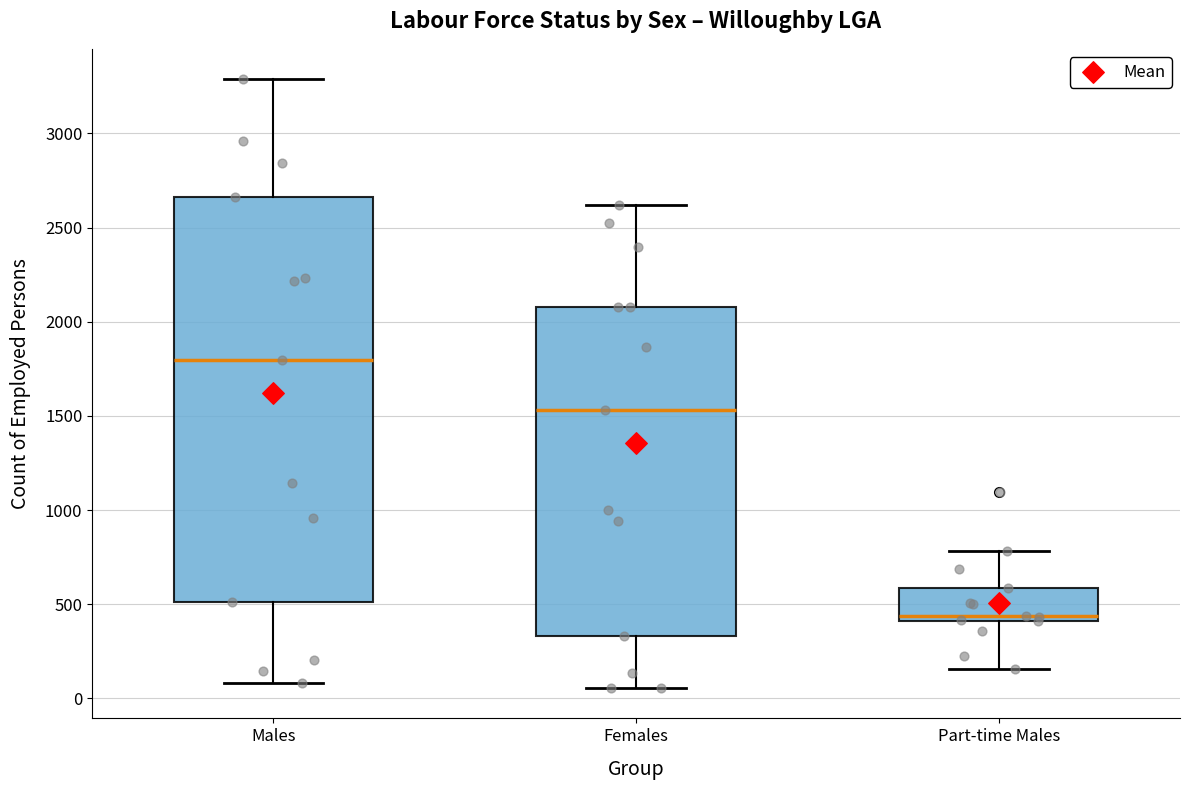

Reading left to right, transcribe this box plot: for each box, give where its median line is, the range the box spans, and where its two whiskers end, as read against the y-axis. The values are not printed on the chart, so give them approximately, as read against the axis.

Males: median 1800, box 500 to 2650, whiskers 100 to 3300
Females: median 1550, box 350 to 2100, whiskers 50 to 2600
Part-time Males: median 450, box 400 to 600, whiskers 150 to 800